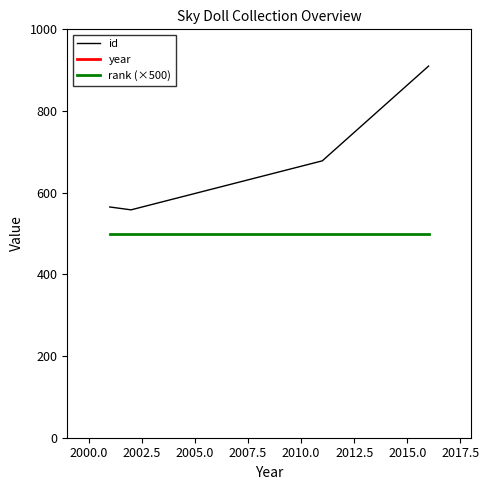

True or false: rank (×500) has more than 0 points higher than both neighbors.

False